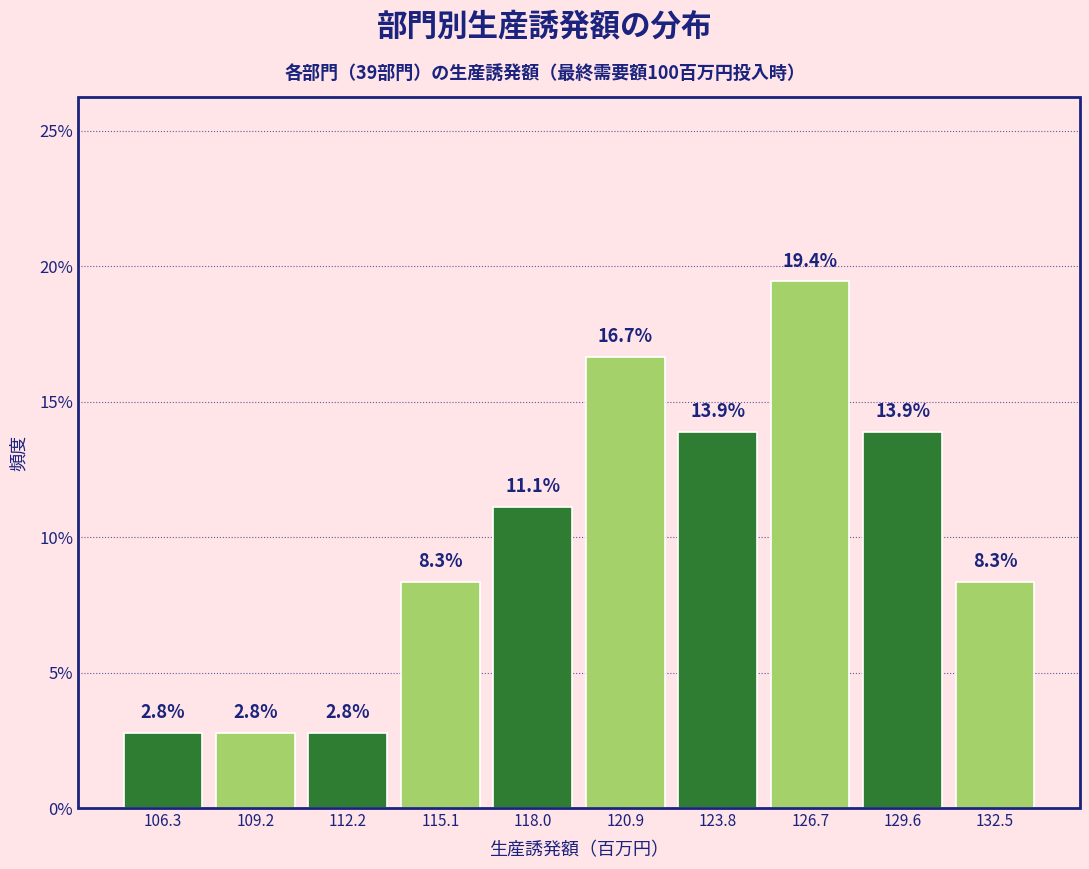

Reading left to right, transcribe this chart: for each bar, give the range it covers on the x-axis and its height. The bar edges are not printed on the chart, so give them approximately, as read against the axis.

105.0 to 108.0: 2.8
108.0 to 110.5: 2.8
110.5 to 113.5: 2.8
113.5 to 116.5: 8.3
116.5 to 119.5: 11.1
119.5 to 122.5: 16.7
122.5 to 125.5: 13.9
125.5 to 128.0: 19.4
128.0 to 131.0: 13.9
131.0 to 134.0: 8.3